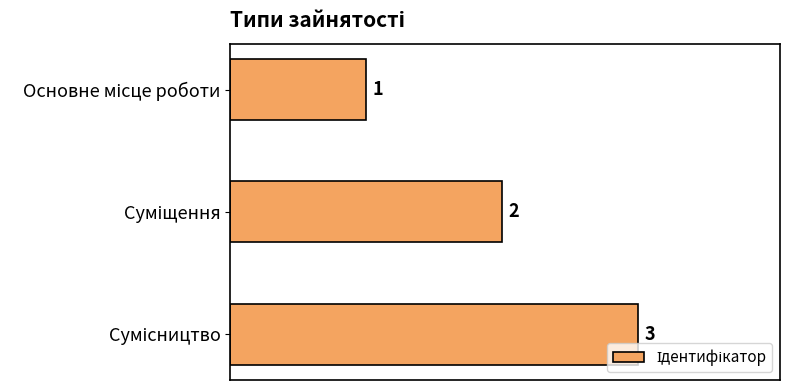

How many values are between 1 and 3?

3